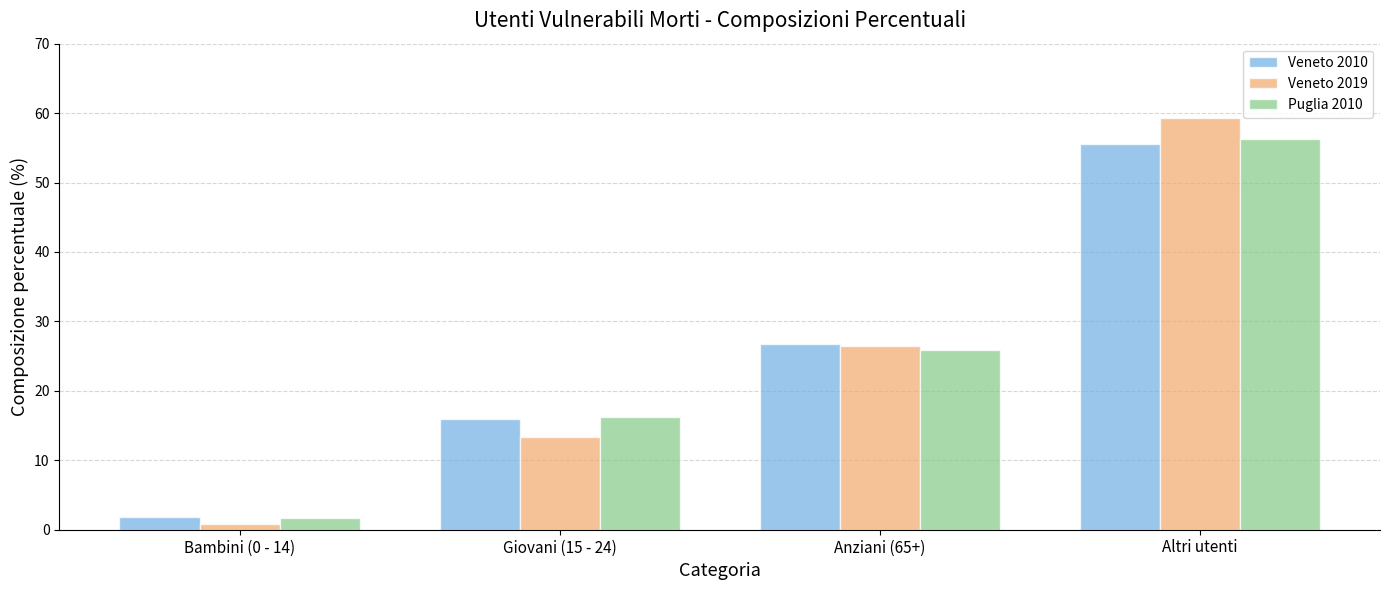

How many data points does each series have?

4